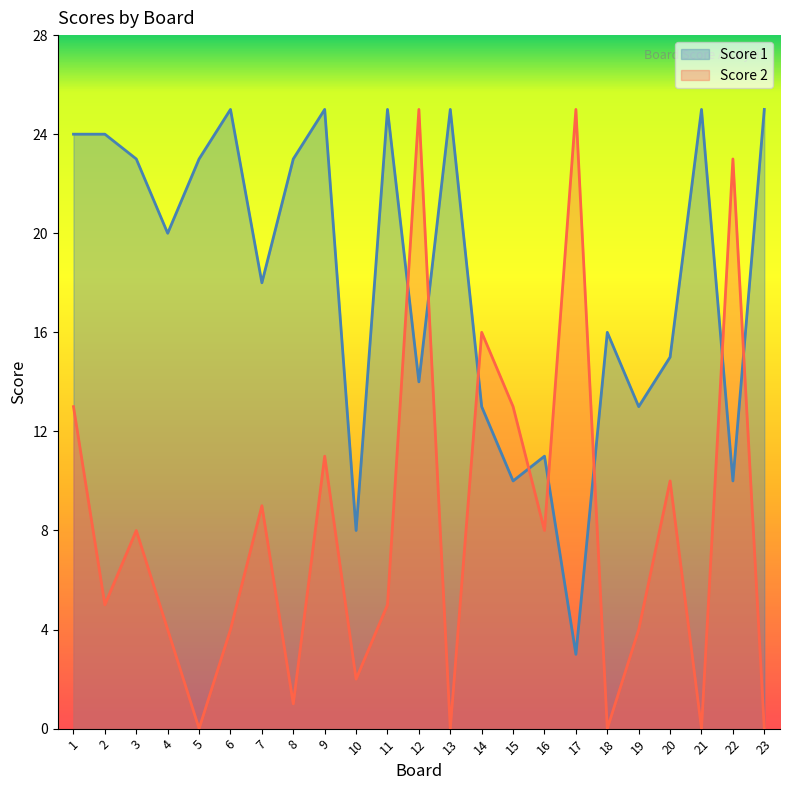

What is the highest value of the Score 1 series?

25